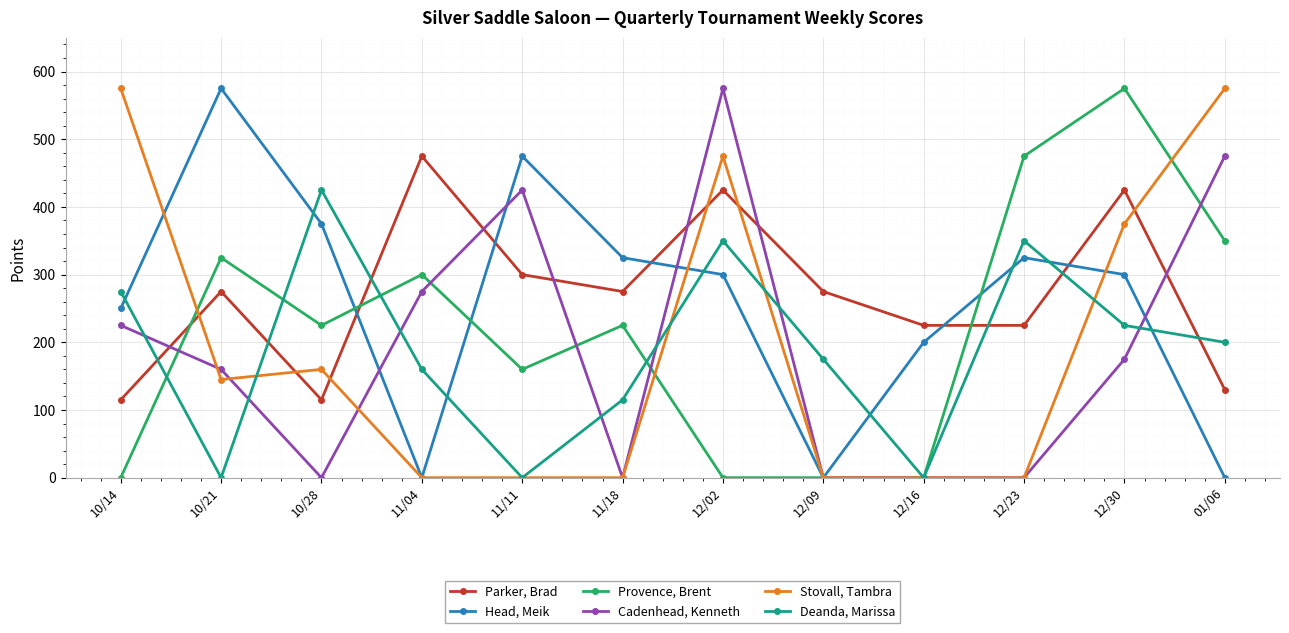

What is the difference between the second highest and second lowest values in the Head, Meik series?

475